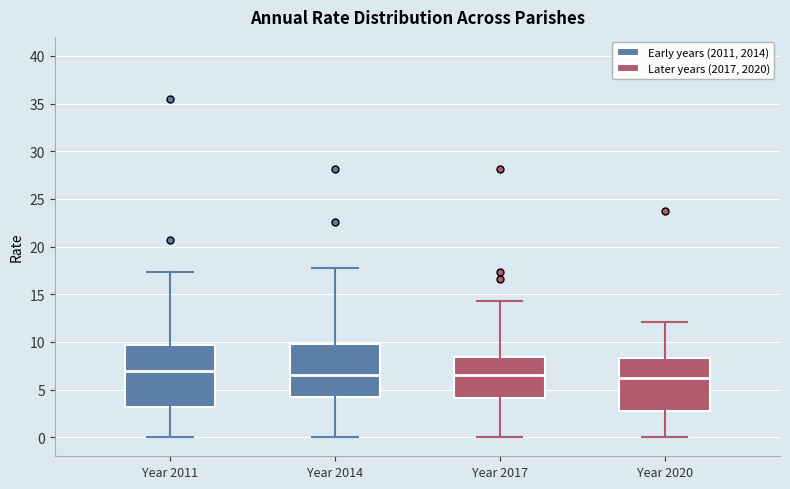

Where is the lower edge of the box for Year 2014 on the y-axis? The values are not printed on the chart, so give them approximately, as read against the axis.

4.0